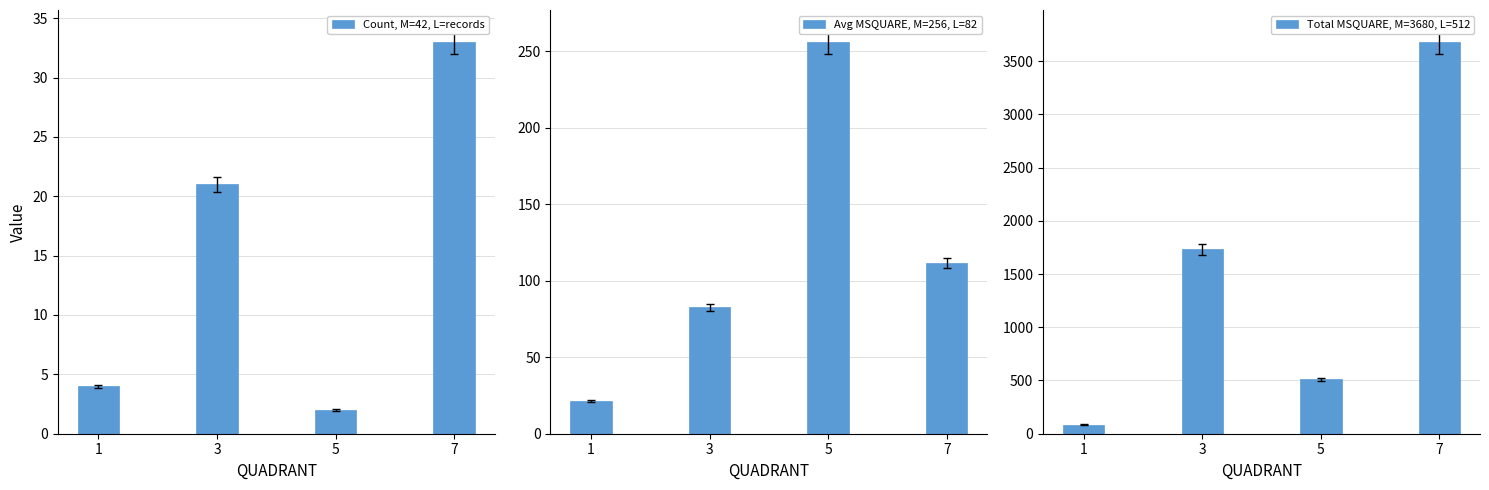

Rank the series at 1 from lowest to highest value.

Count, M=42, L=records, Avg MSQUARE, M=256, L=82, Total MSQUARE, M=3680, L=512